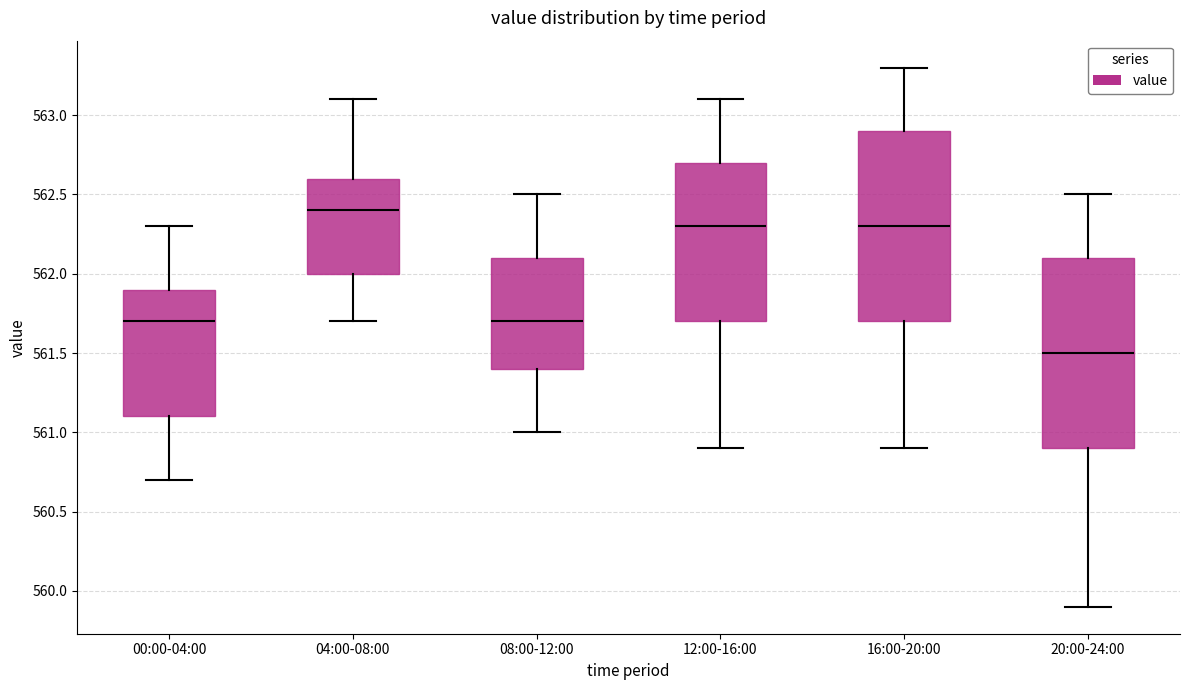

Where does the median line of the box for 12:00-16:00 sit on the y-axis? The values are not printed on the chart, so give them approximately, as read against the axis.

562.3